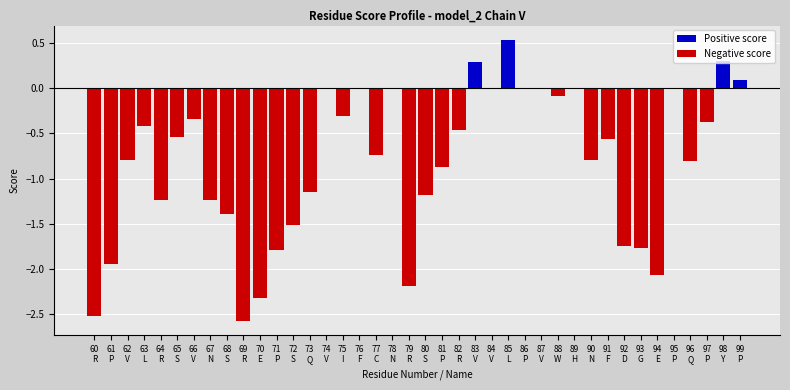

The Positive score series shows 0.0 at 89
H. True or false?

True